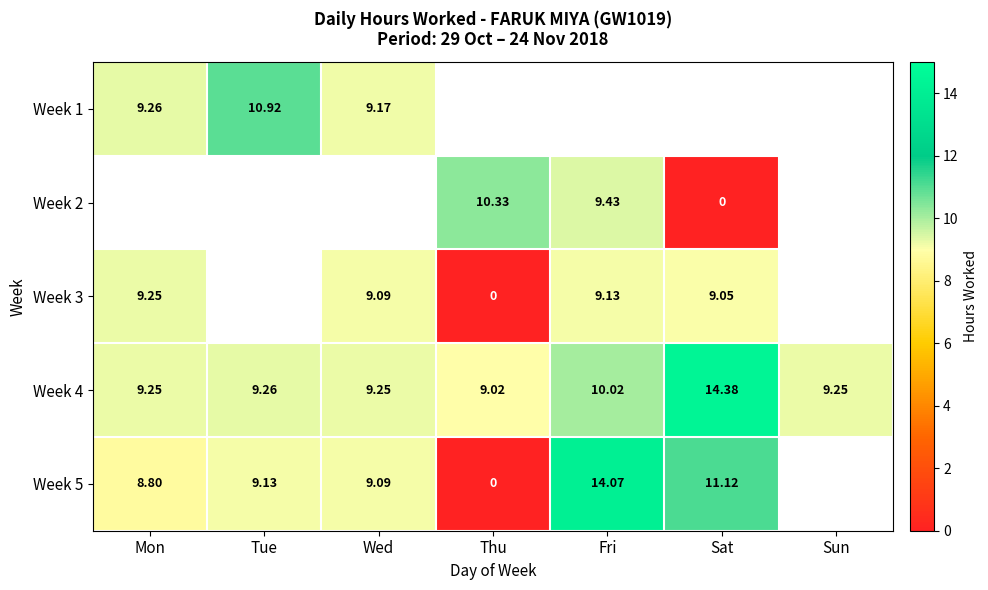

How many data points does each series have?

7